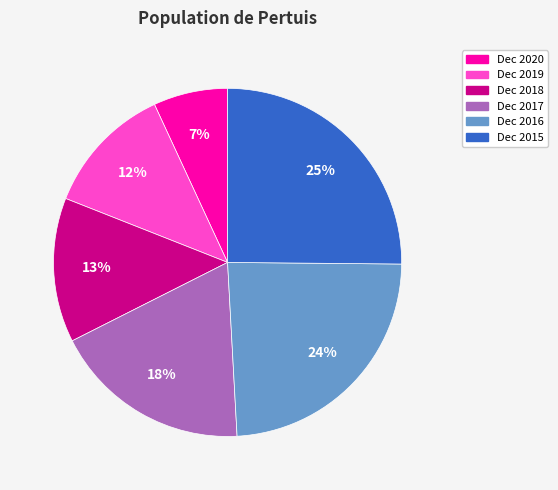

Which has a higher value, Dec 2017 or Dec 2018?

Dec 2017